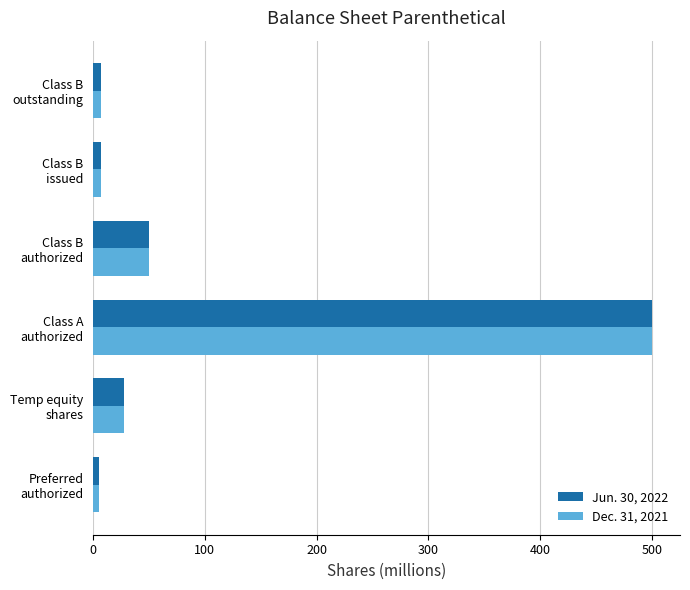

What is the highest value of the Dec. 31, 2021 series?

500.0